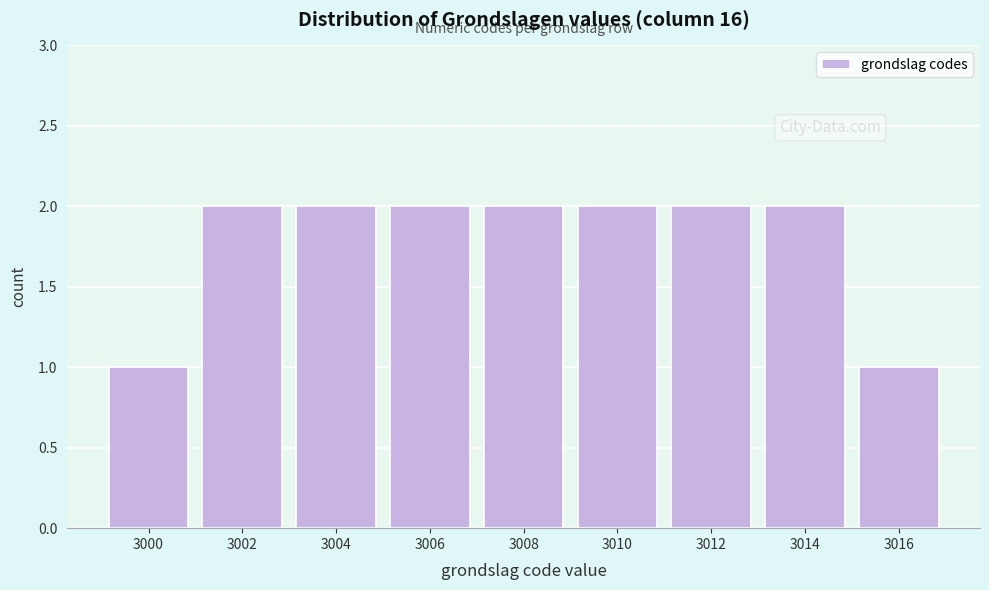

Reading left to right, list all the values displayed in this chart.

3000=1	3002=2	3004=2	3006=2	3008=2	3010=2	3012=2	3014=2	3016=1